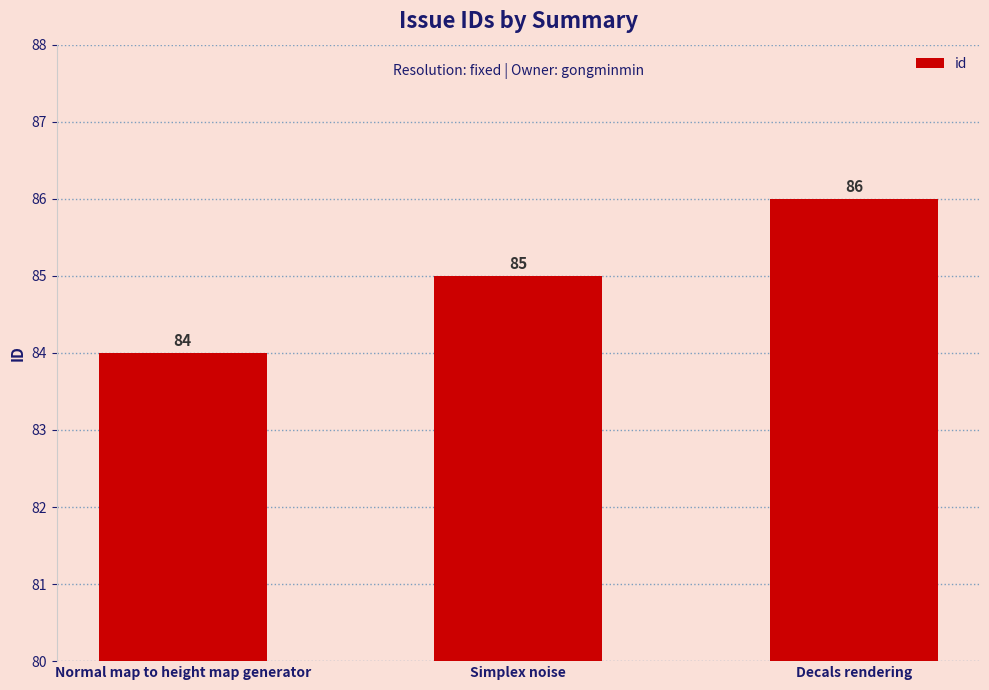

True or false: the data shows 19 at Simplex noise.

False